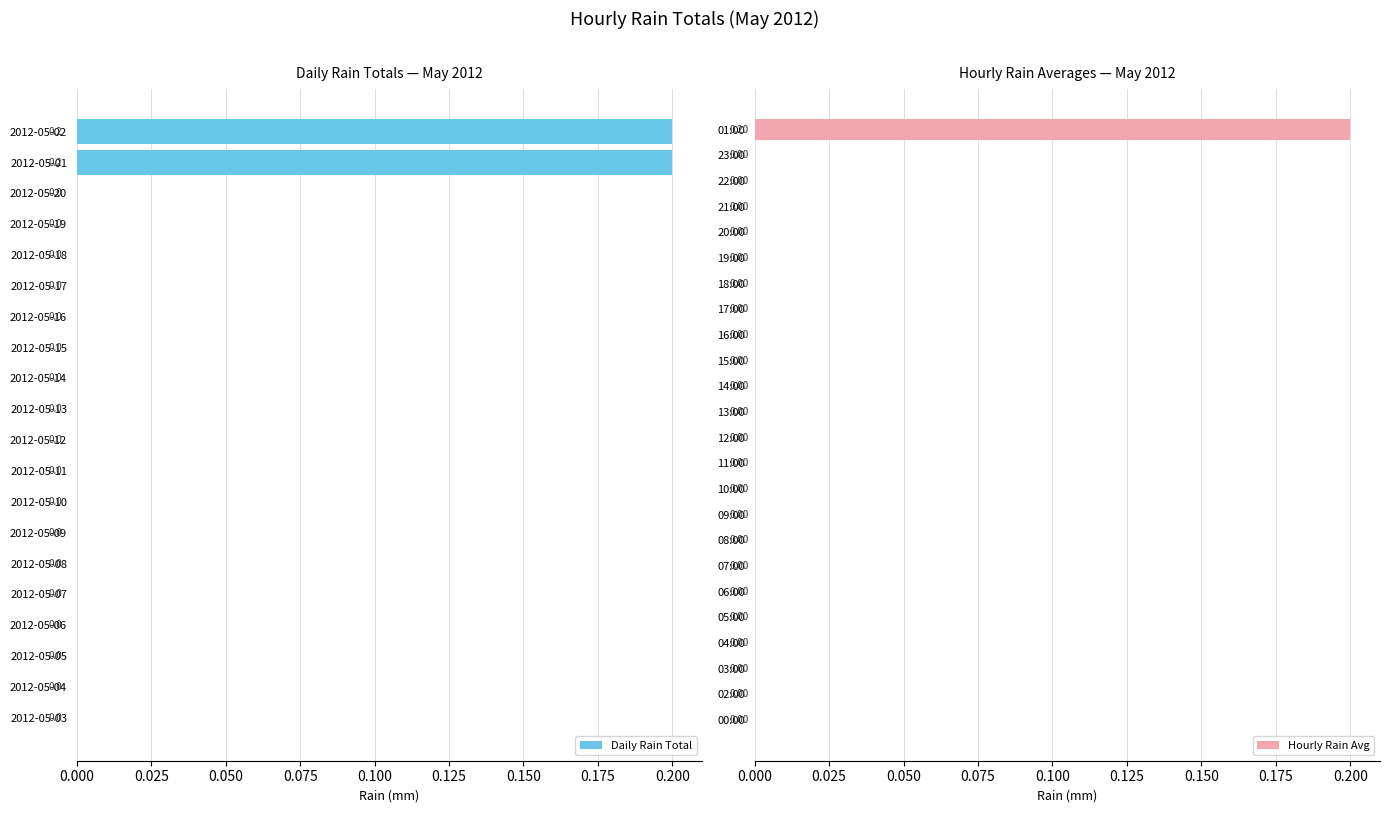

How many categories are shown in the chart?

24